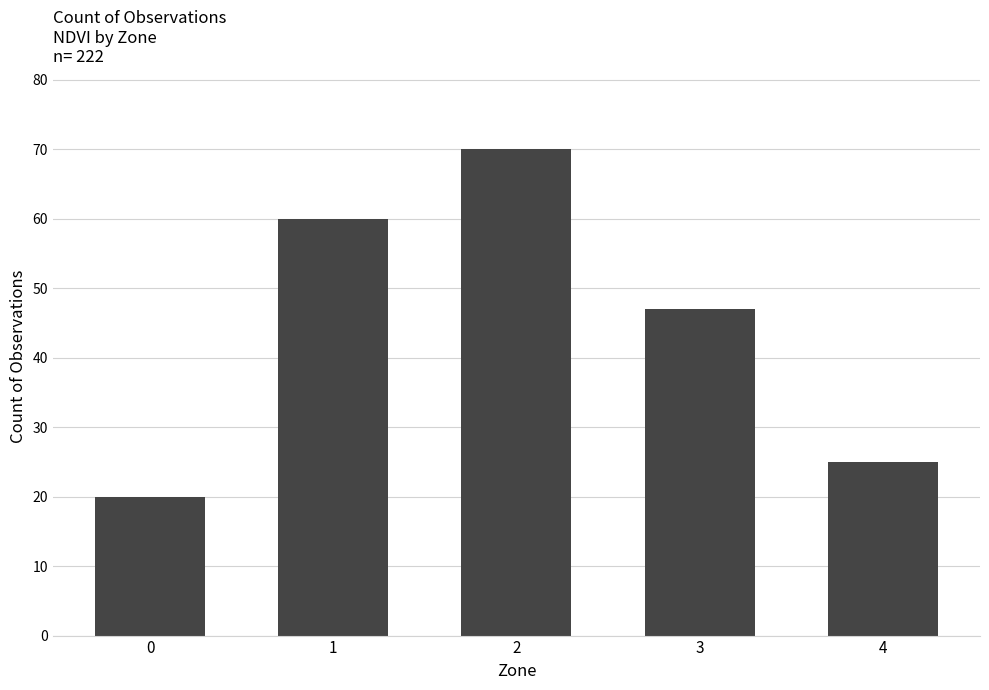

Does the chart contain stacked bars?

No